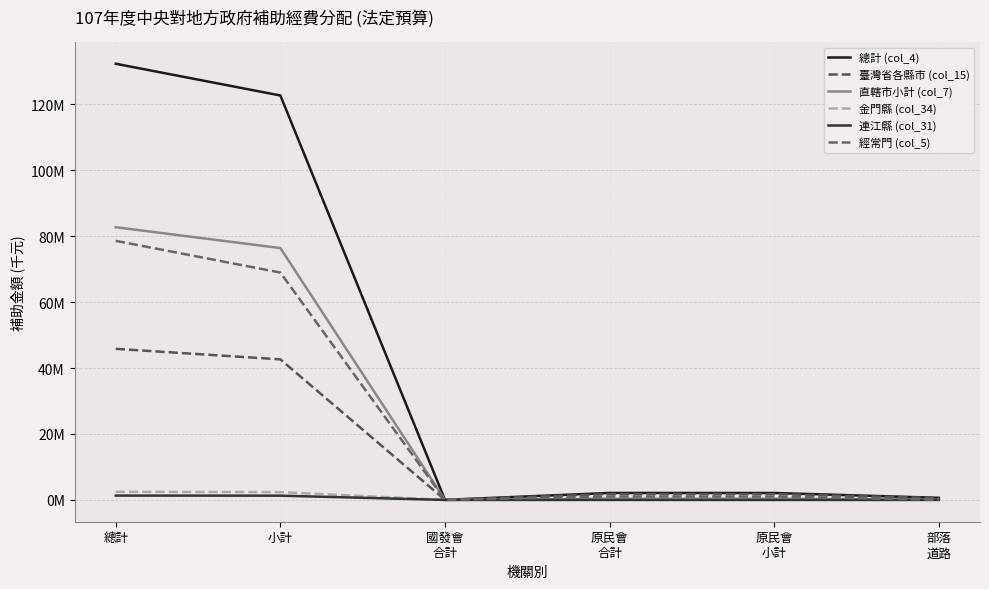

Is this an area chart (filled region under the line)?

No